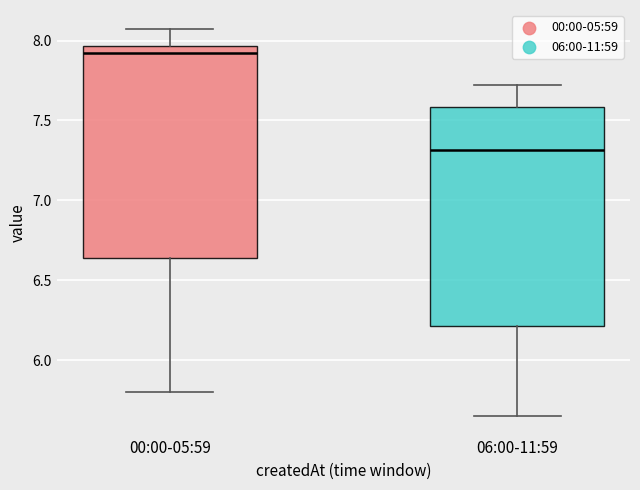

Reading left to right, read every box against the y-axis: the position of its median line, the range the box covers, and the ends of its whiskers. The values are not printed on the chart, so give them approximately, as read against the axis.

00:00-05:59: median 7.90, box 6.65 to 7.95, whiskers 5.80 to 8.05
06:00-11:59: median 7.30, box 6.20 to 7.60, whiskers 5.65 to 7.70